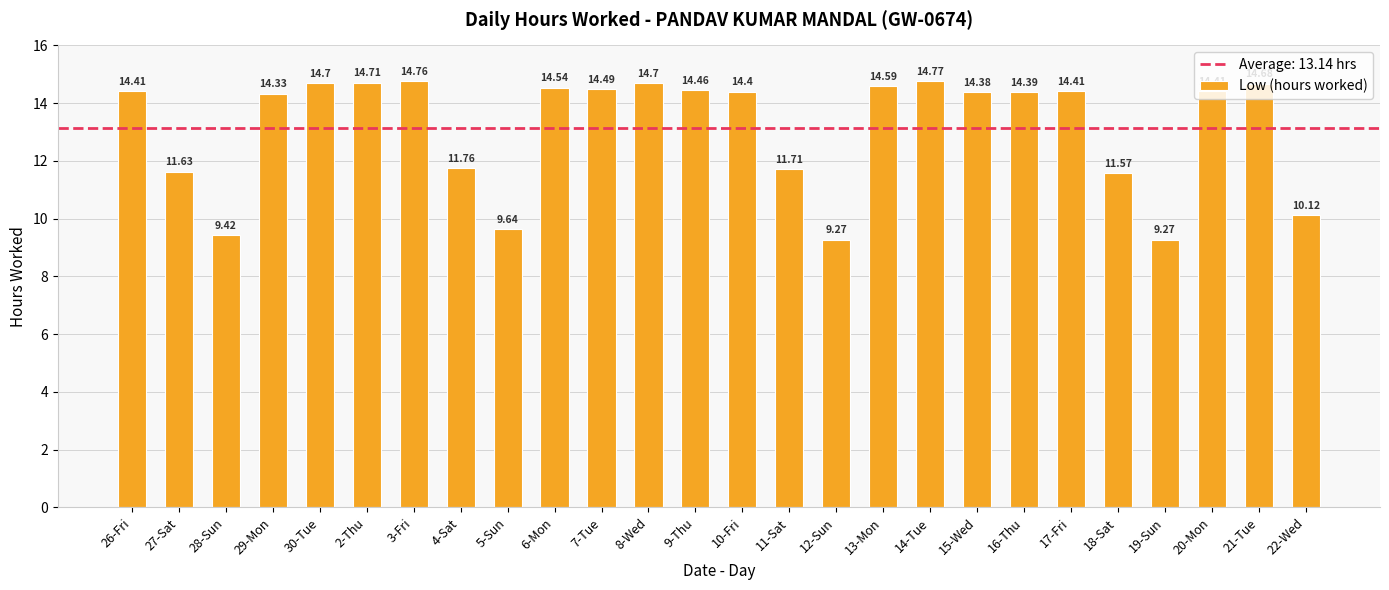

What is the sum of all values?

341.5